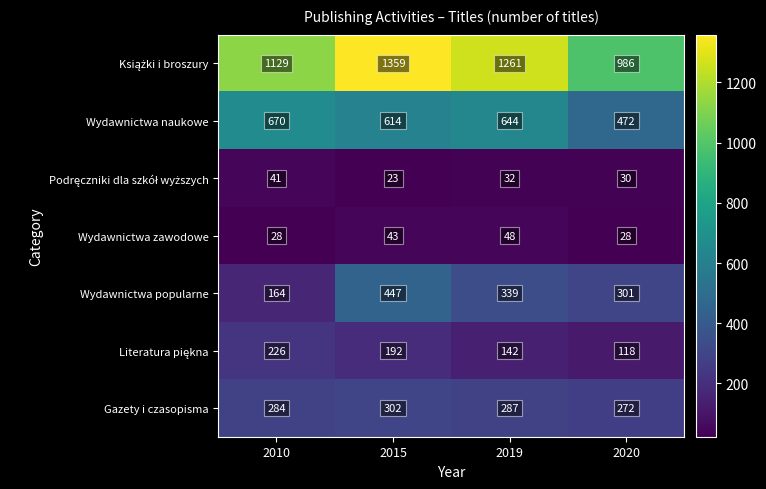

List the labels in order of Wydawnictwa naukowe value, largest first.

2010, 2019, 2015, 2020